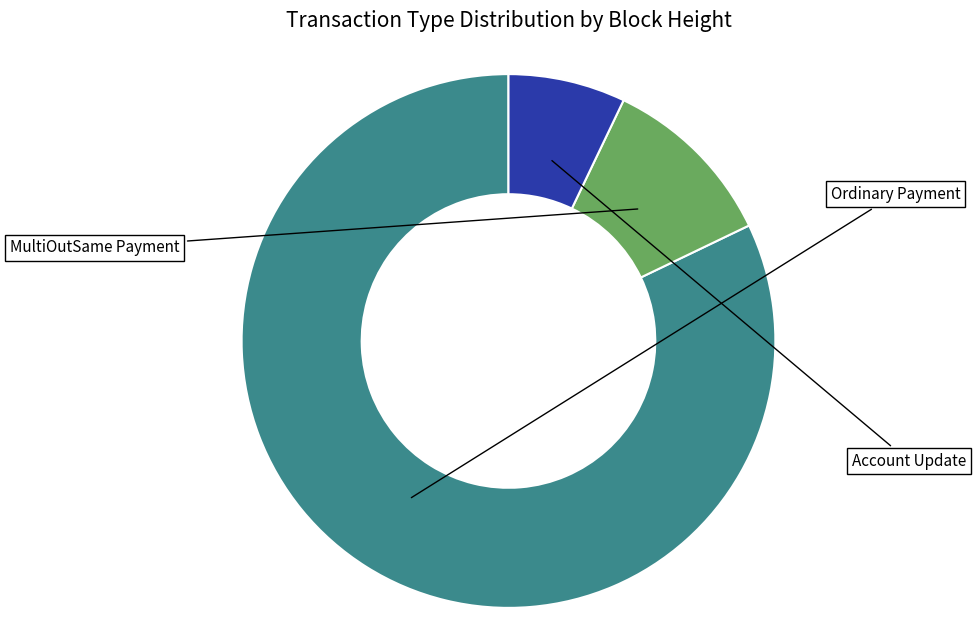

Is there any slice that represents more than half of the pie?

Yes